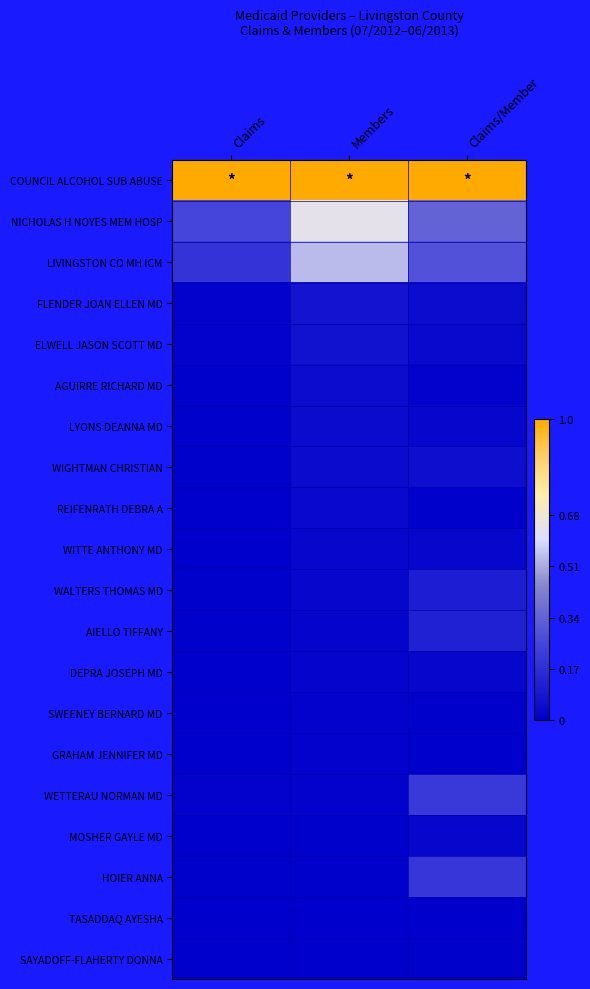

Which label corresponds to the smallest value in the chart?

Claims